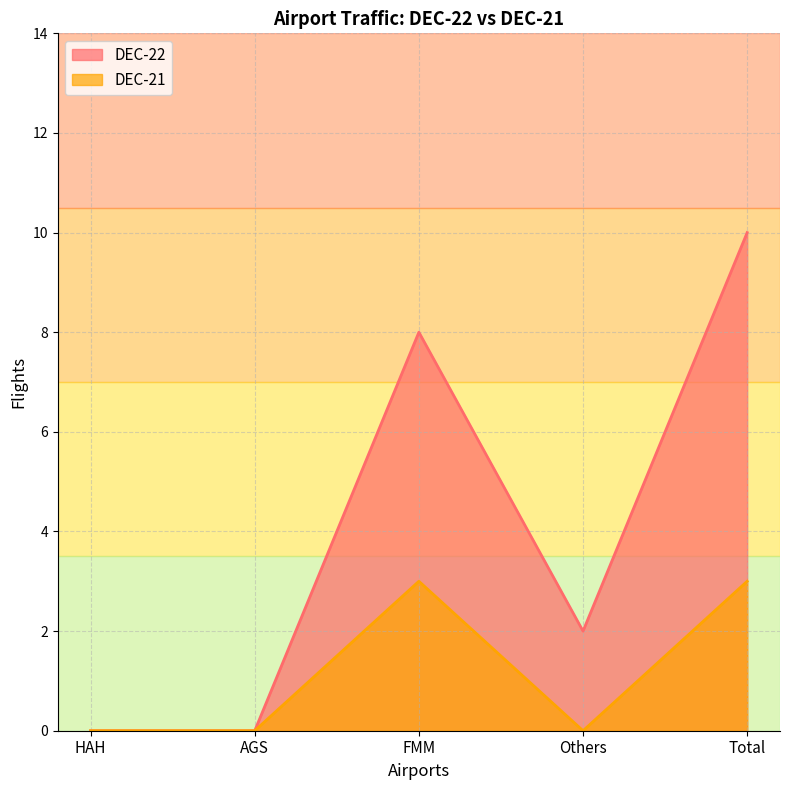

List the series in order of their overall mean, highest first.

DEC-22, DEC-21